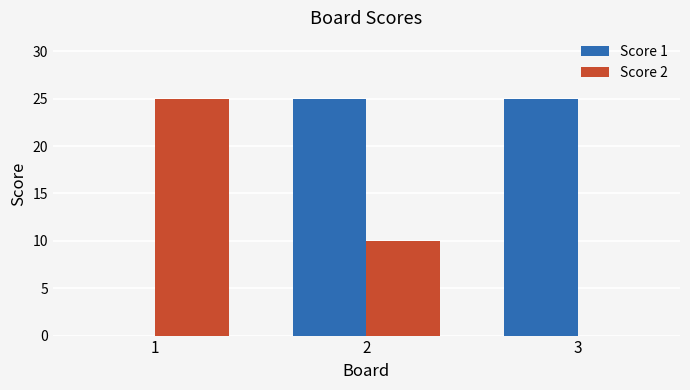

What is the approximate value of Score 1 at 2?

25